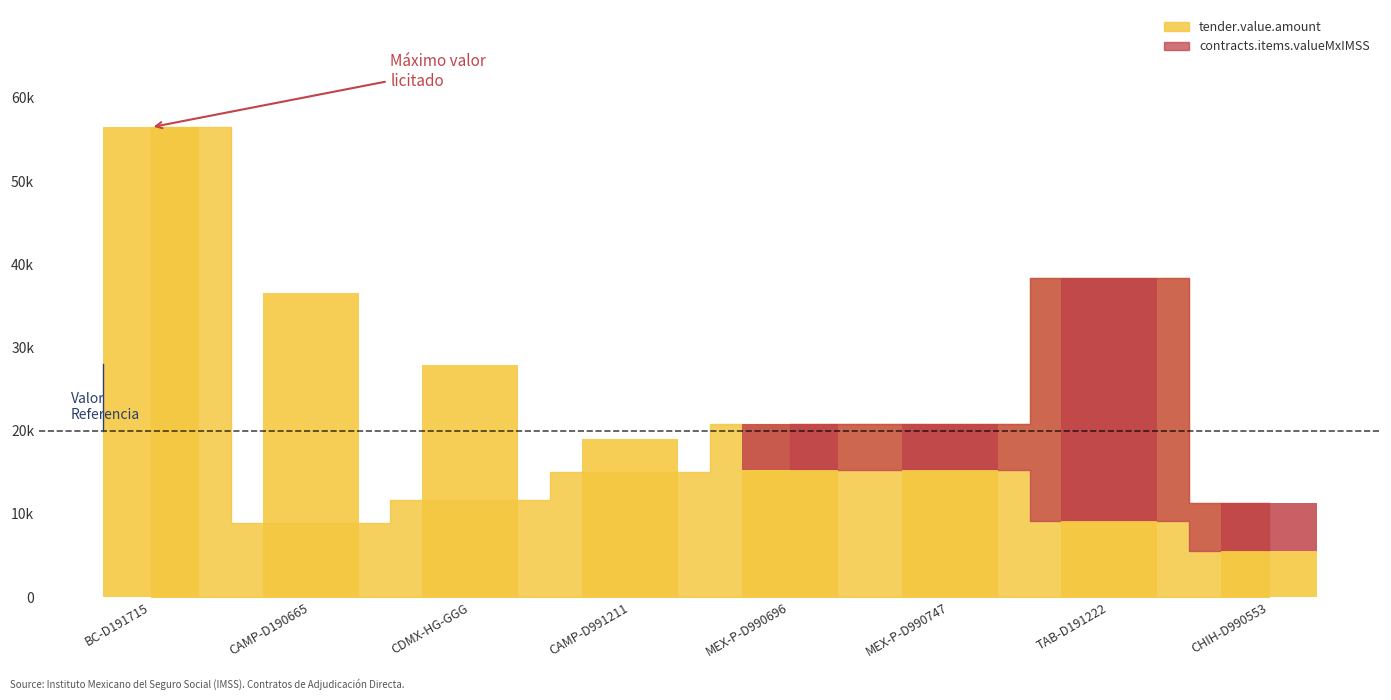

What is the average value of the tender.value.amount series?

22895.2